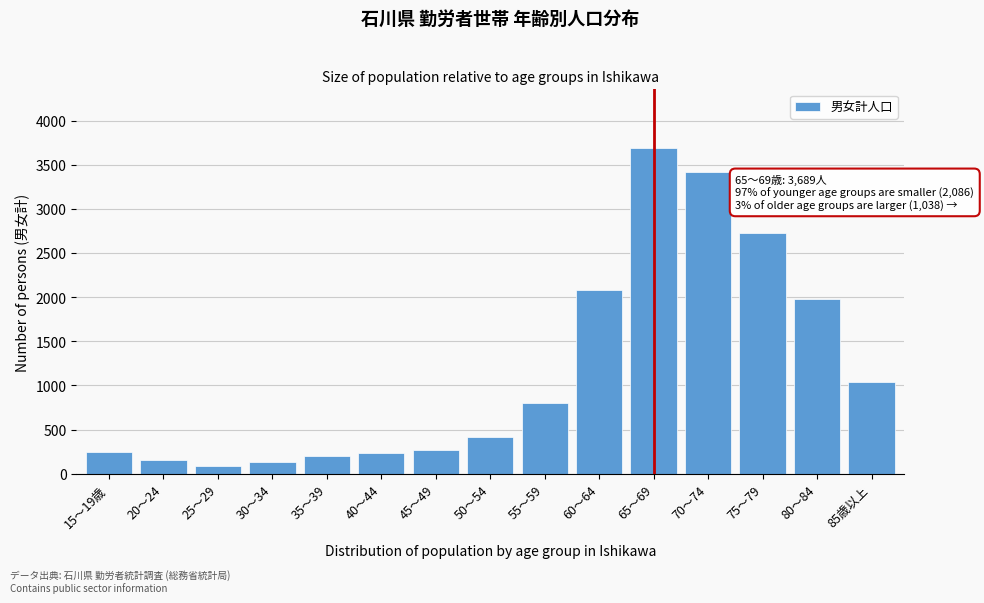

Which has a higher value, 40～44 or 50～54?

50～54